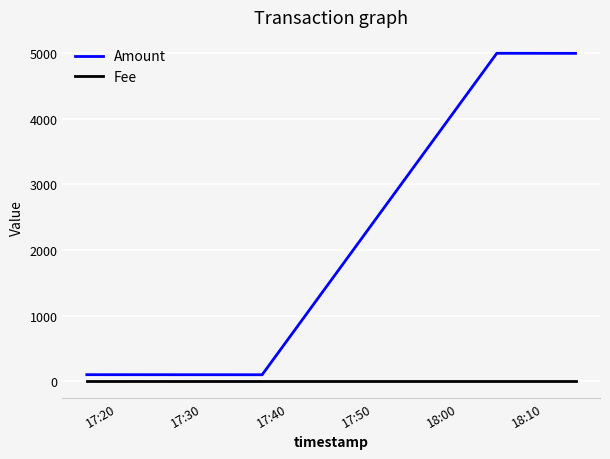

True or false: Amount and Fee intersect in this chart.

False